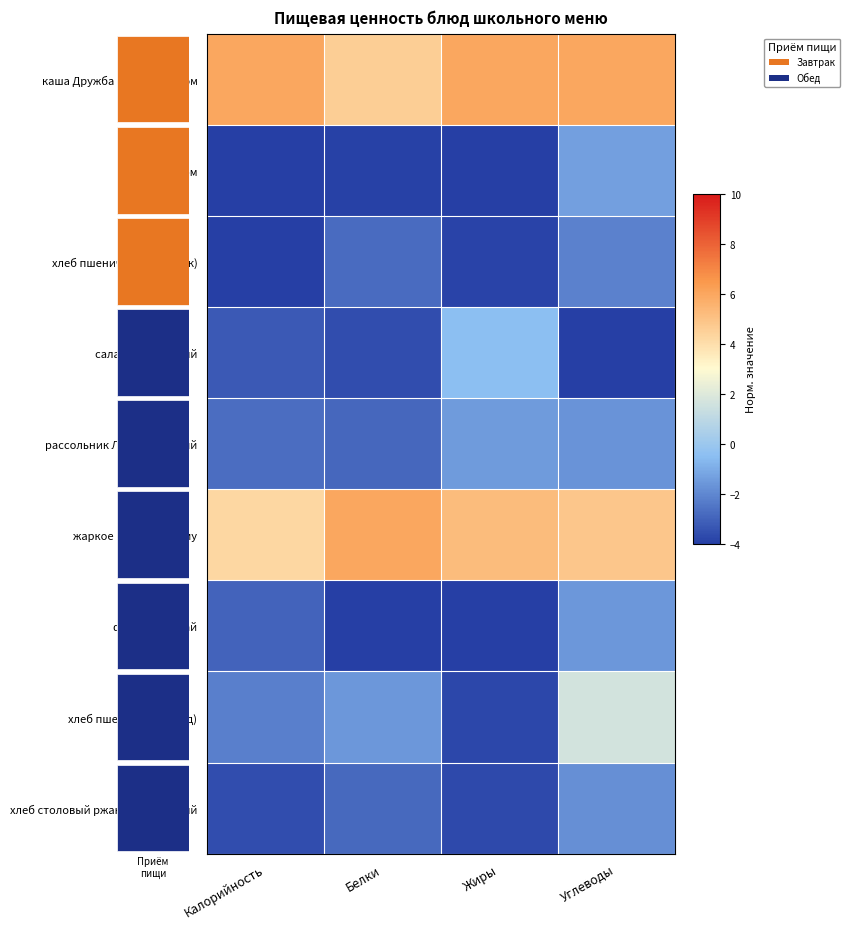

What is the sum of all чай с сахаром values?

-13.2